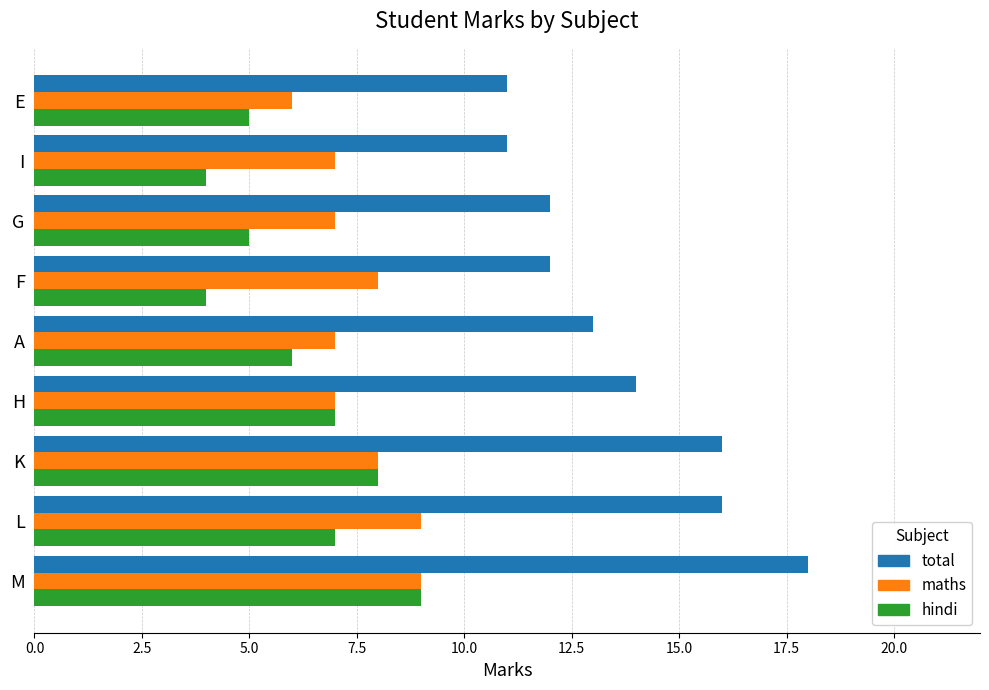

The value of total at E is 6. True or false?

False